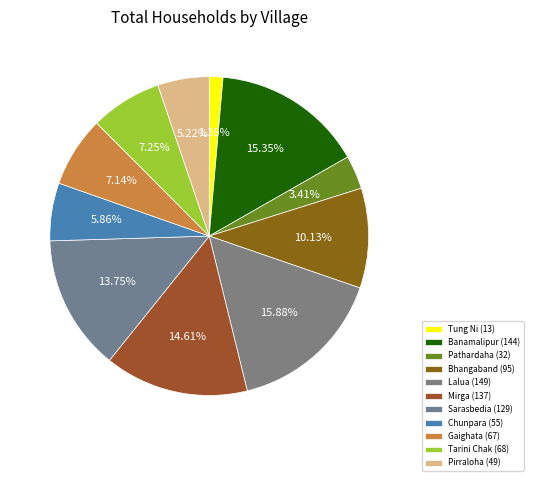

Count the number of slices in the pie.

11